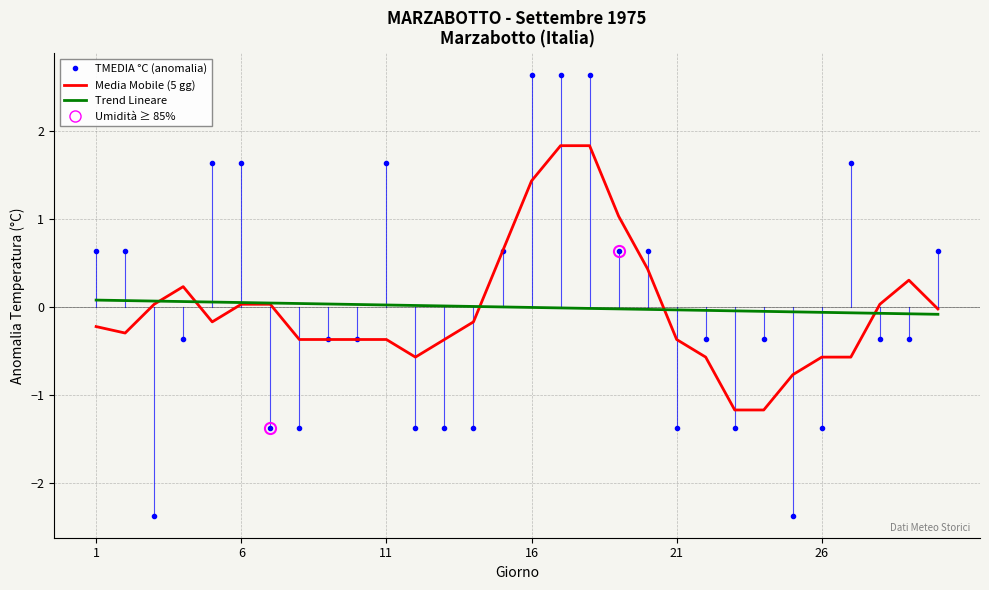

What is the minimum value shown in the chart?

-2.4